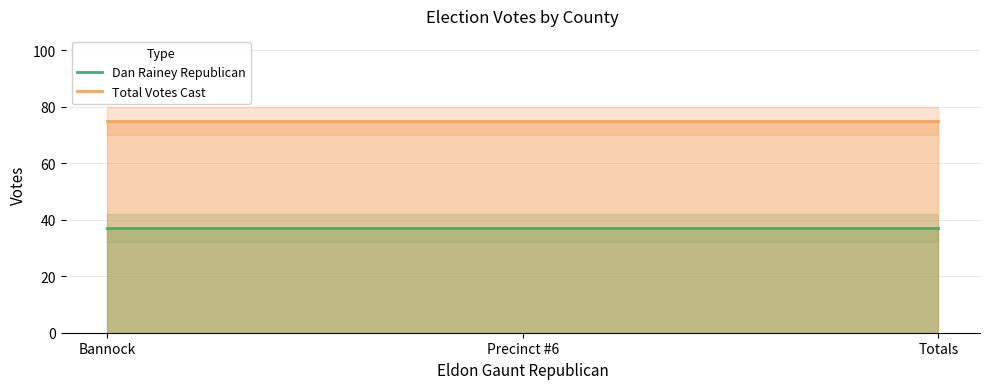

Which category has the lowest value in the Dan Rainey Republican series?

Bannock